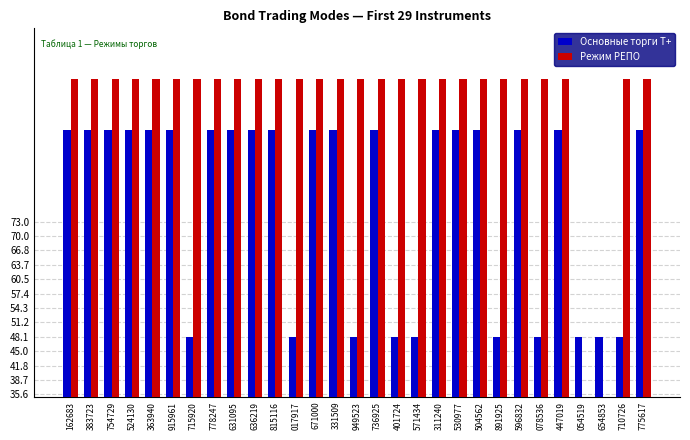

The value of Режим РЕПО at 331509 is 157. True or false?

False